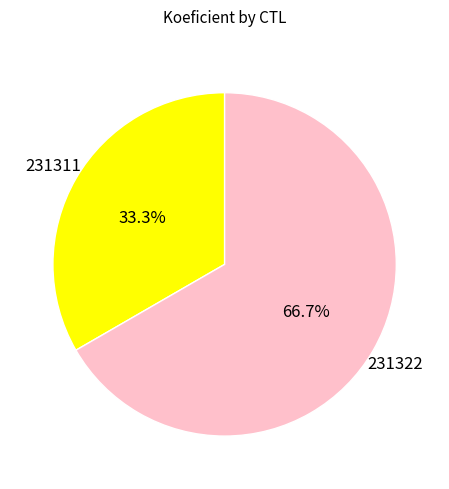

Is there a majority slice in this chart?

Yes